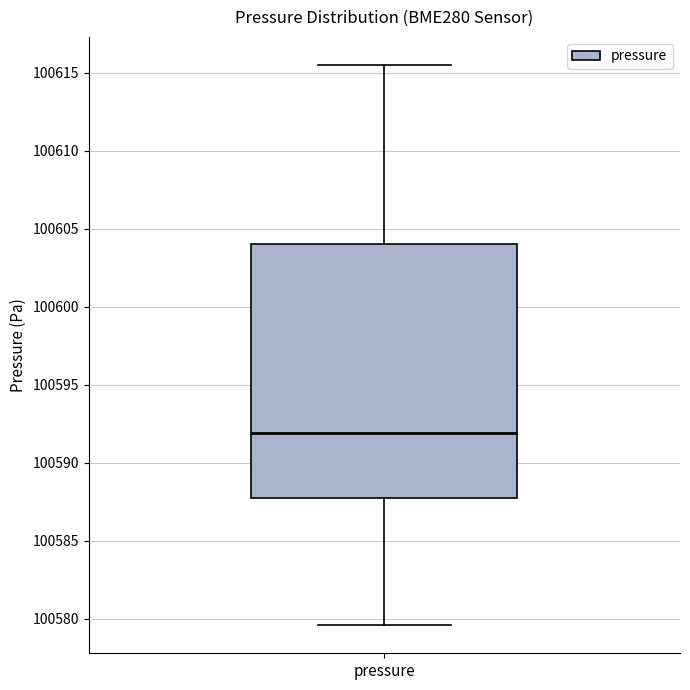

Where does the median line of the box for pressure sit on the y-axis? The values are not printed on the chart, so give them approximately, as read against the axis.

100592.0